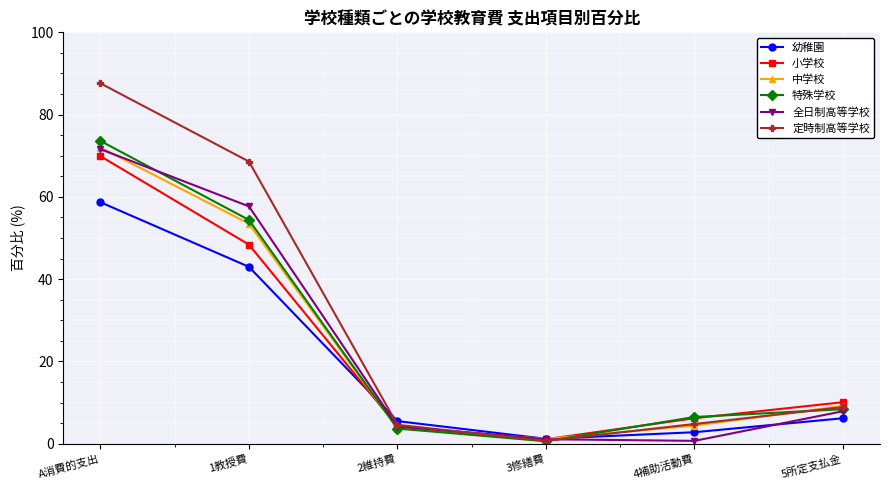

What is the difference between the highest and lowest values at 1教授費?

25.6